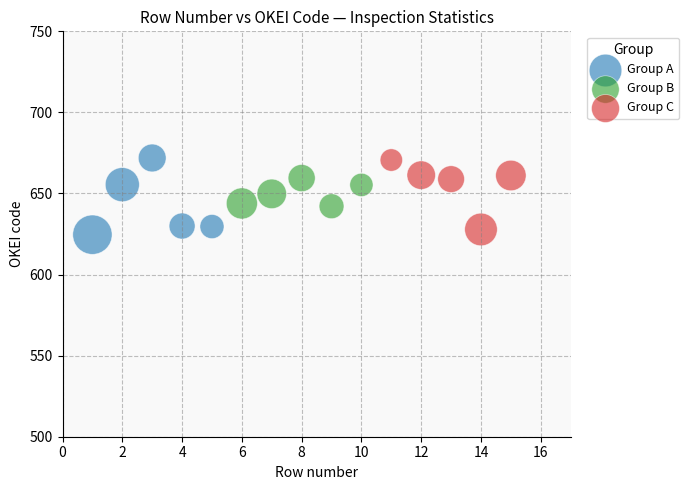

What are all the series names shown in the legend?

Group A, Group B, Group C